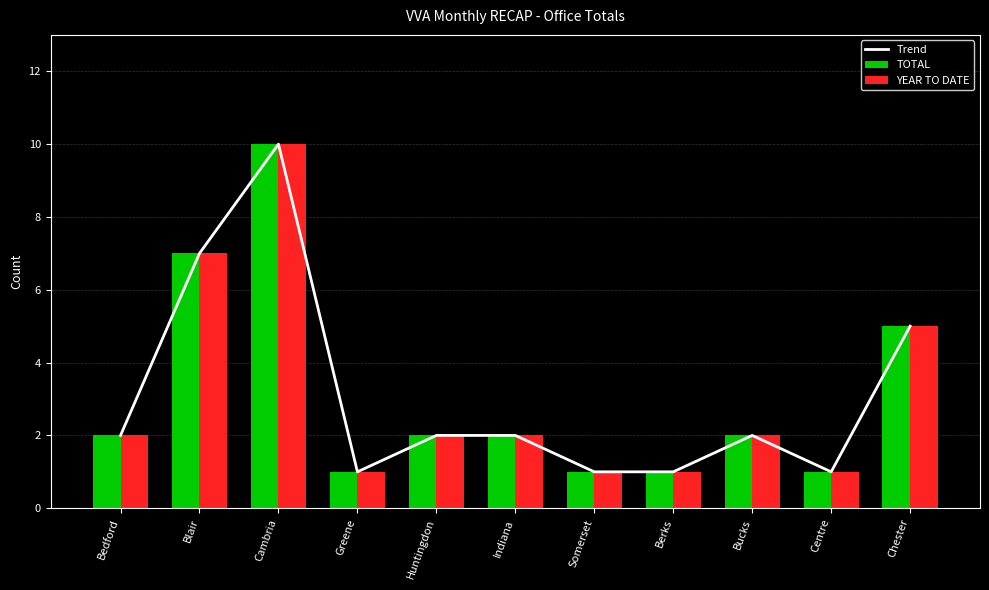

What is the label of the 9th bar from the left?

Bucks